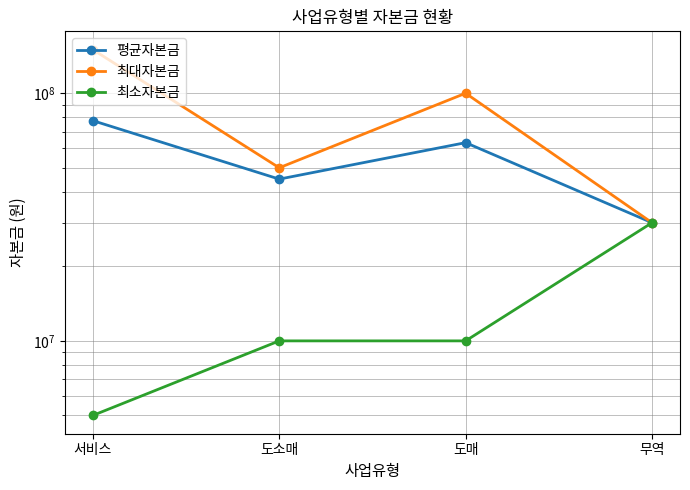

Is this an area chart (filled region under the line)?

No